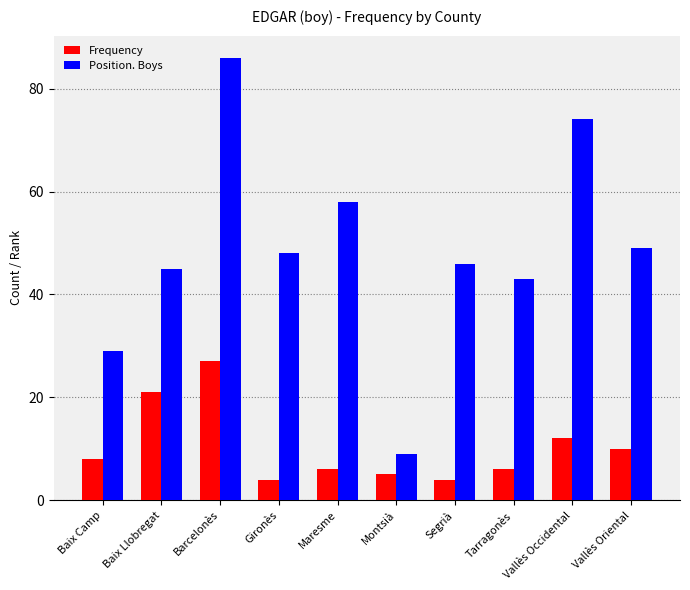

Which series has the largest range (max minus min)?

Position. Boys